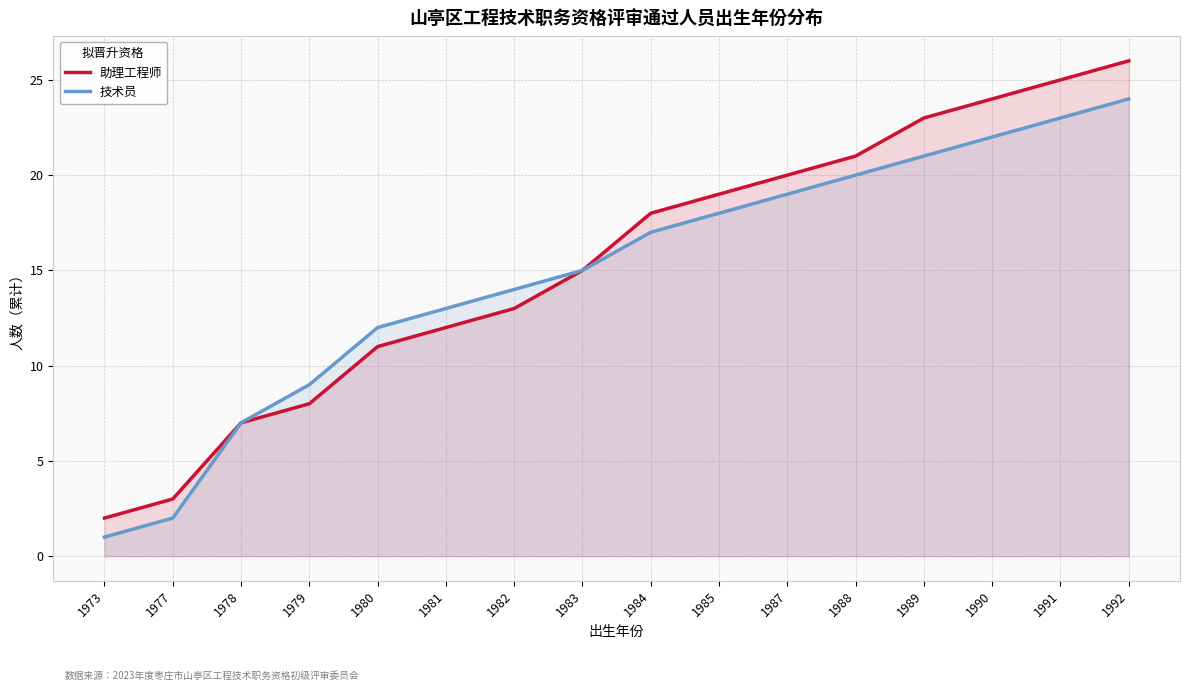

At which label is 助理工程师 closest to 14?

1982